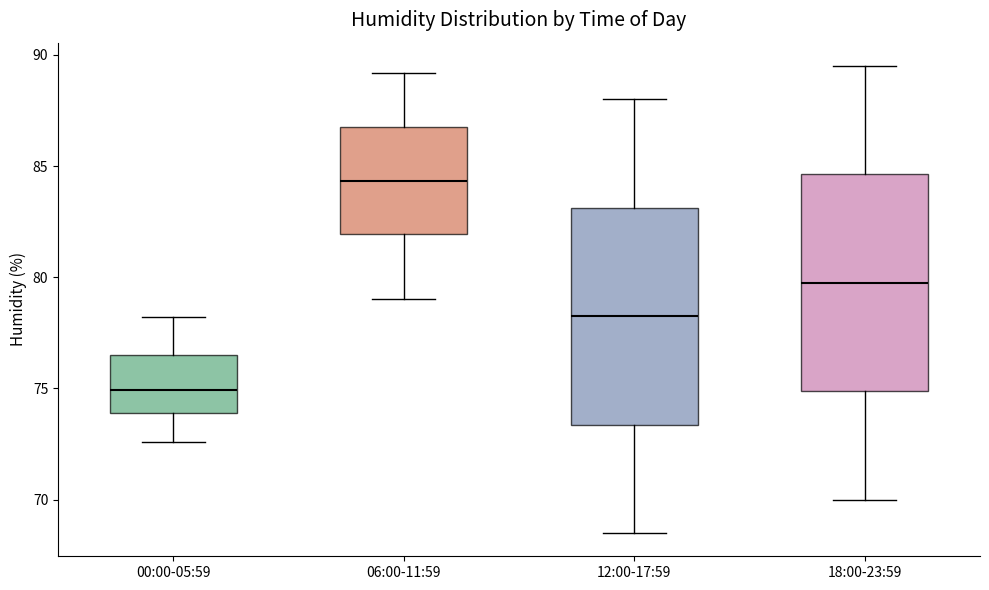

Where does the lower whisker of the box for 06:00-11:59 end on the y-axis? The values are not printed on the chart, so give them approximately, as read against the axis.

79.0